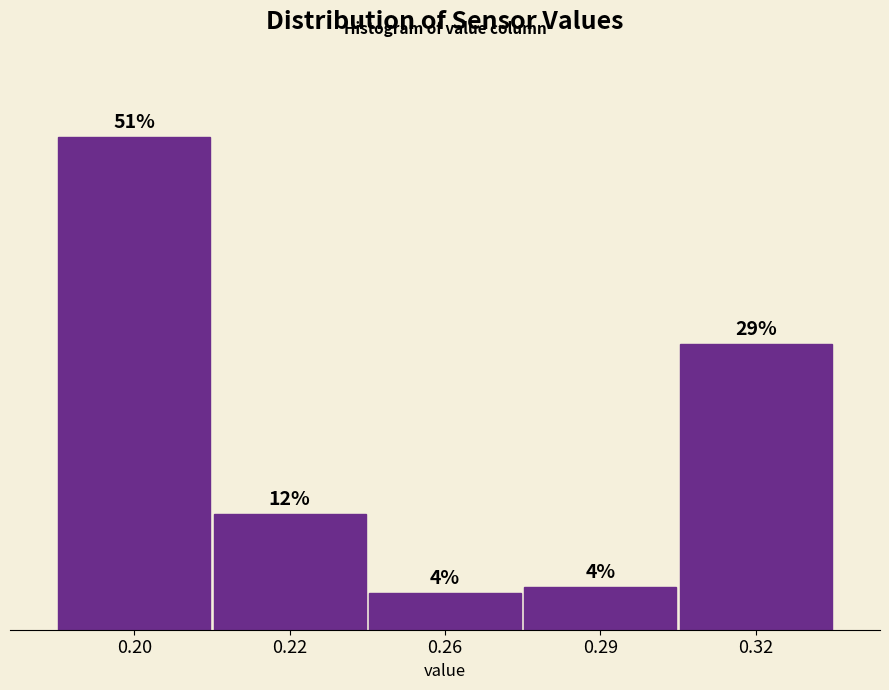

Does the chart contain any negative values?

No